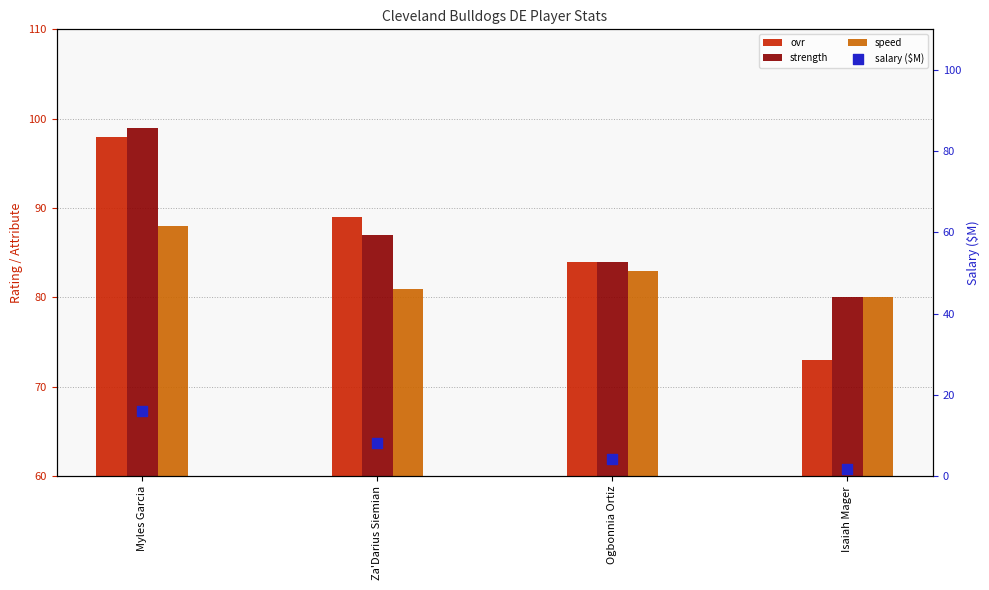

Is the value of ovr at Za'Darius Siemian greater than the value of strength at Za'Darius Siemian?

Yes